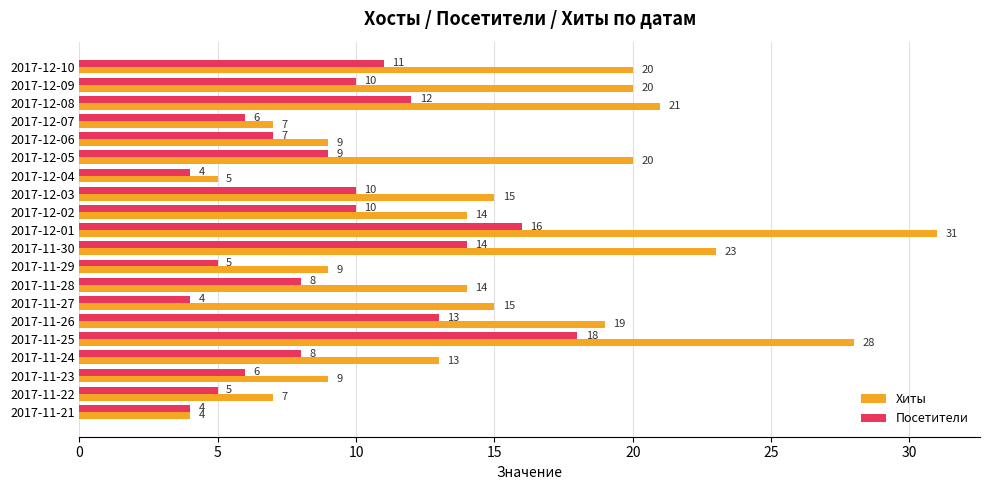

What is the lowest value of the Посетители series?

4